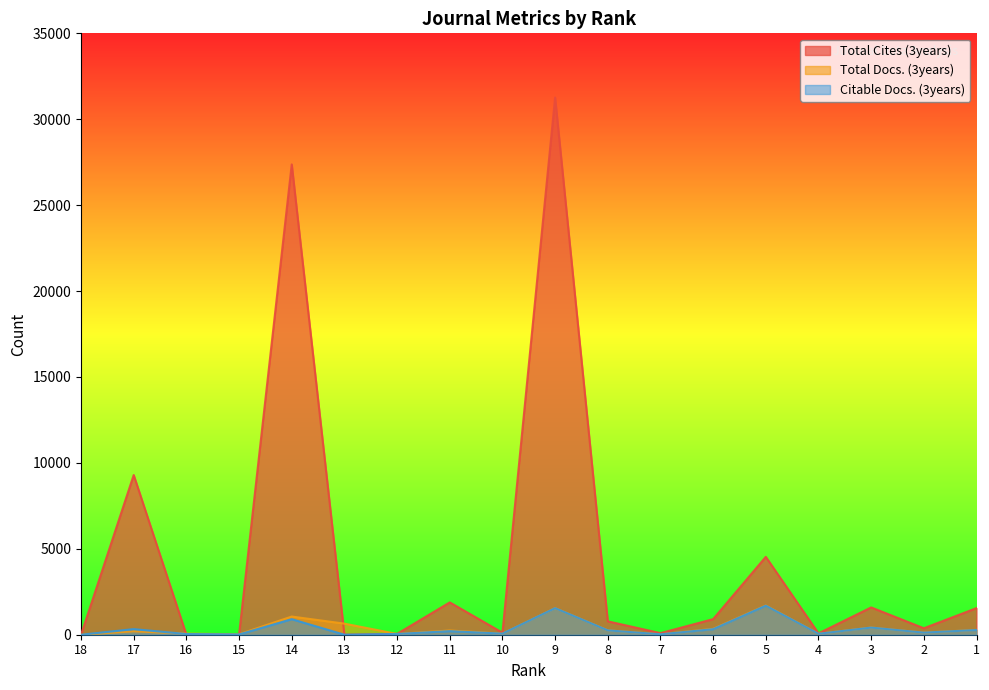

Which has a higher value, 9 or 12?

9